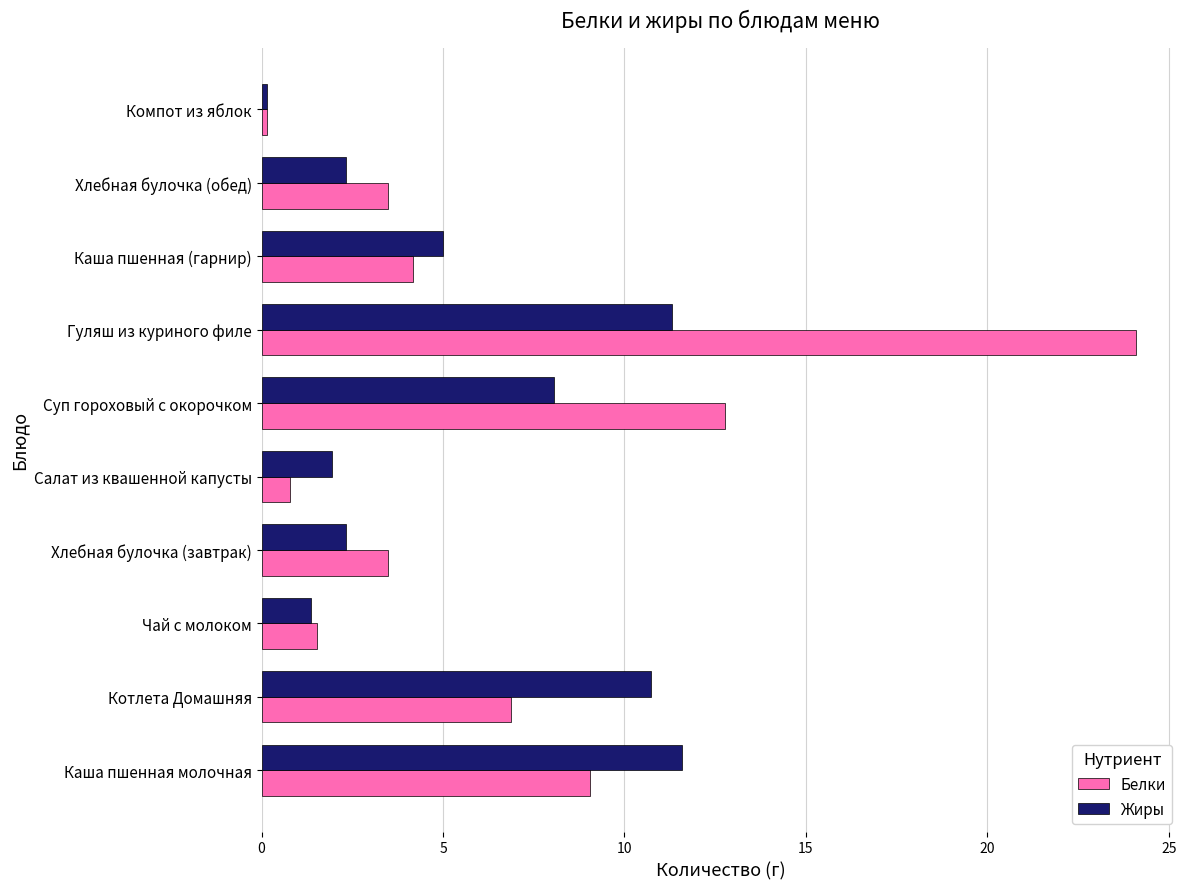

What is the average value of the Белки series?

6.6